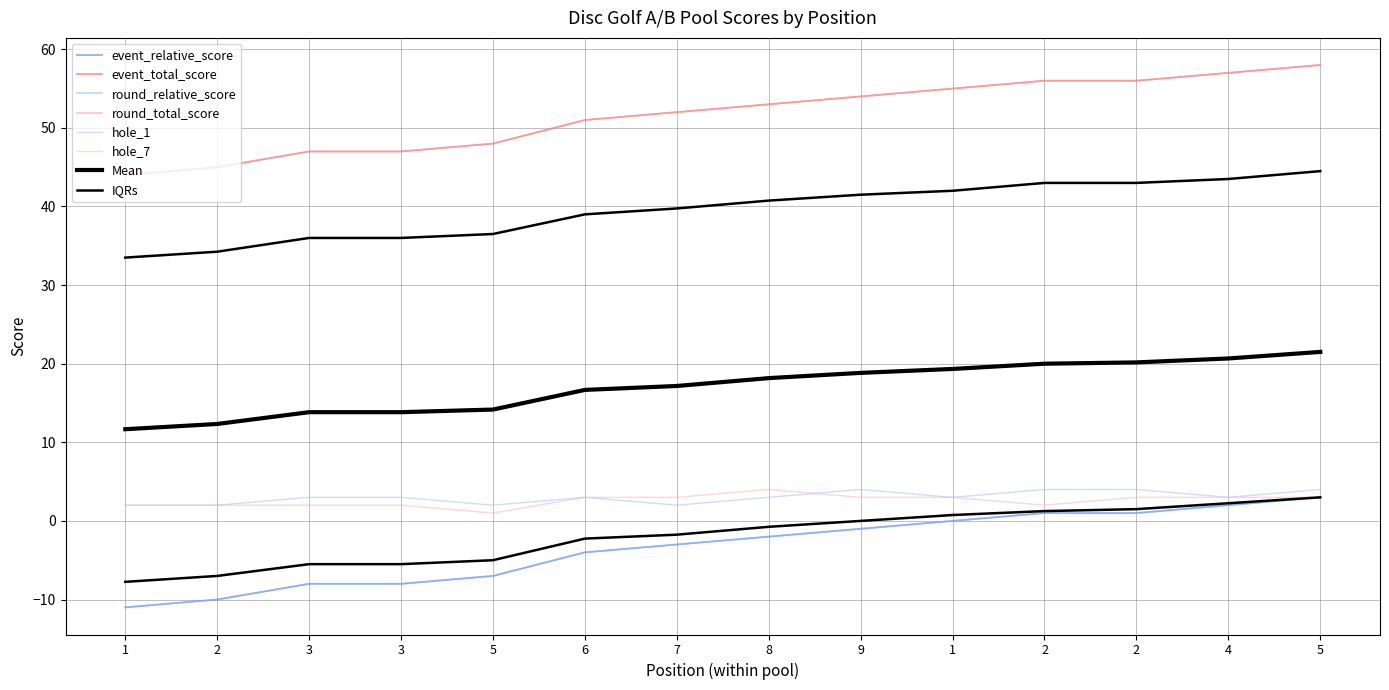

What is the average value of the round_total_score series?

52